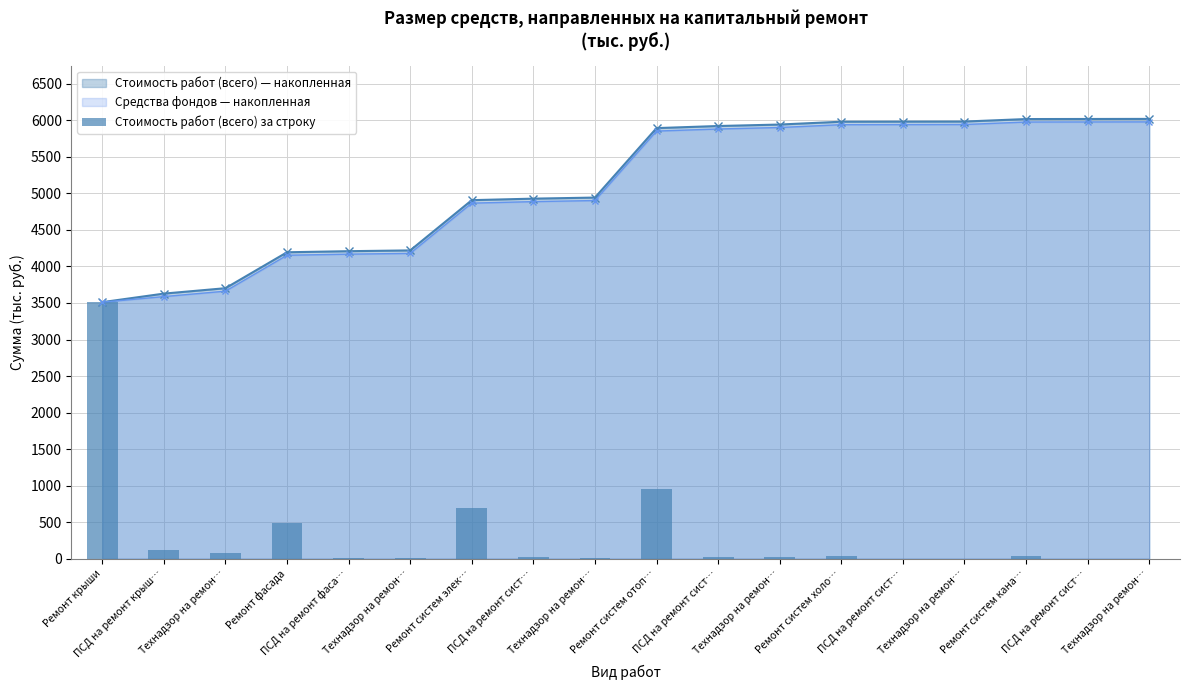

What is the label of the 16th bar from the right?

Технадзор на ремон…